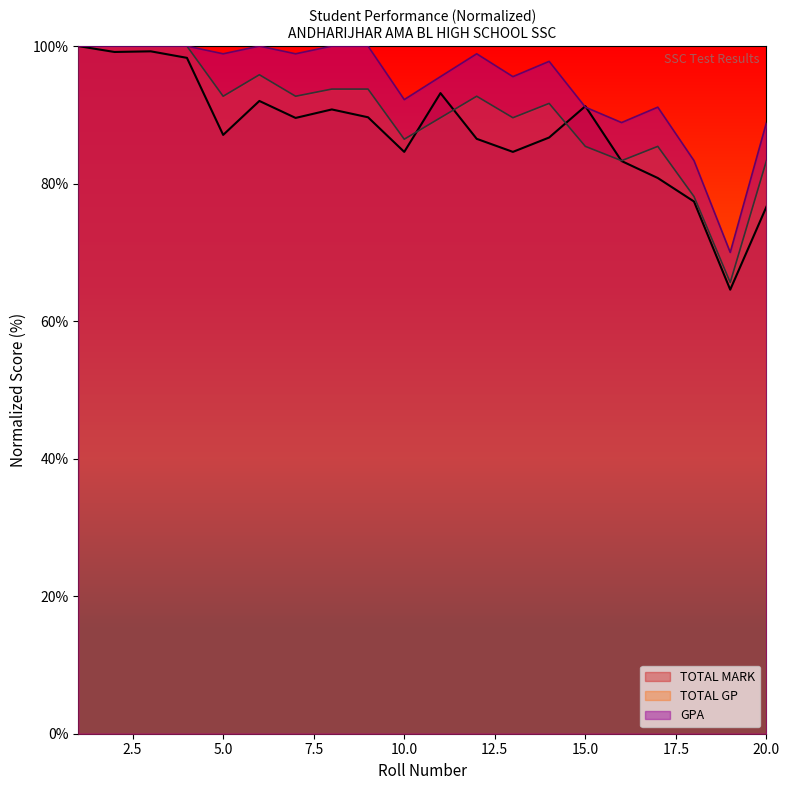

At which category does the chart reach its minimum across all series?

19